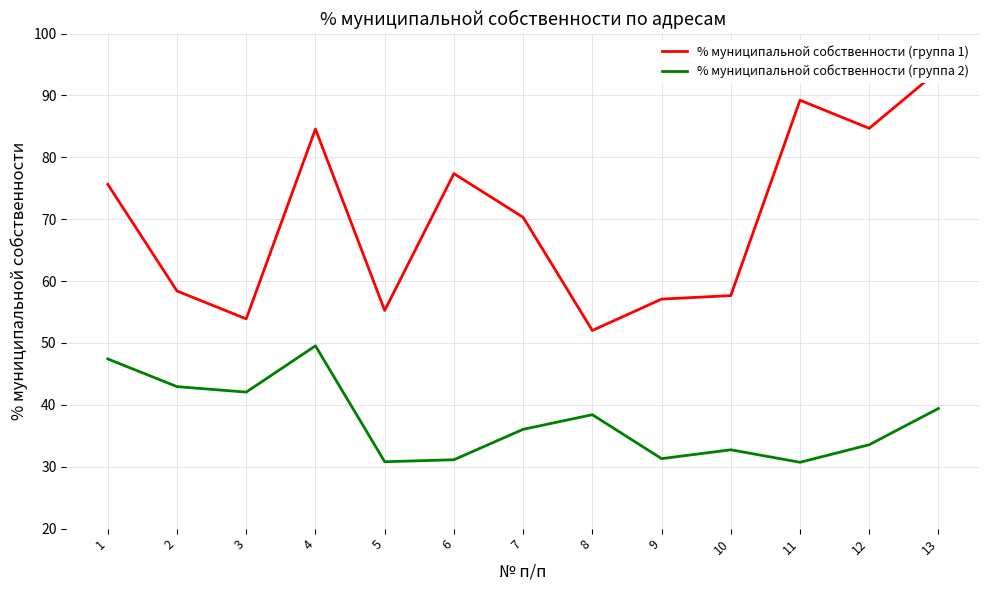

What is the smallest value displayed?

30.7